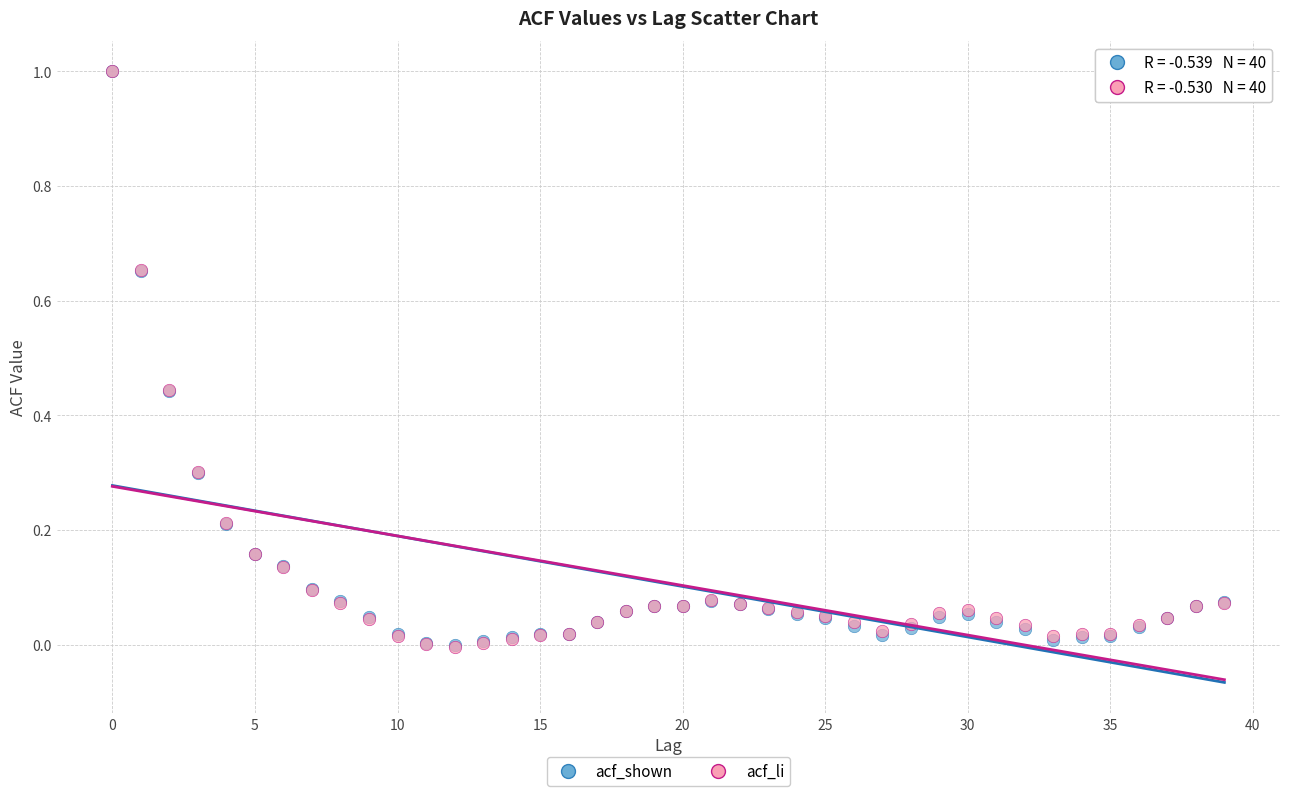

What are all the series names shown in the legend?

acf_shown, acf_li